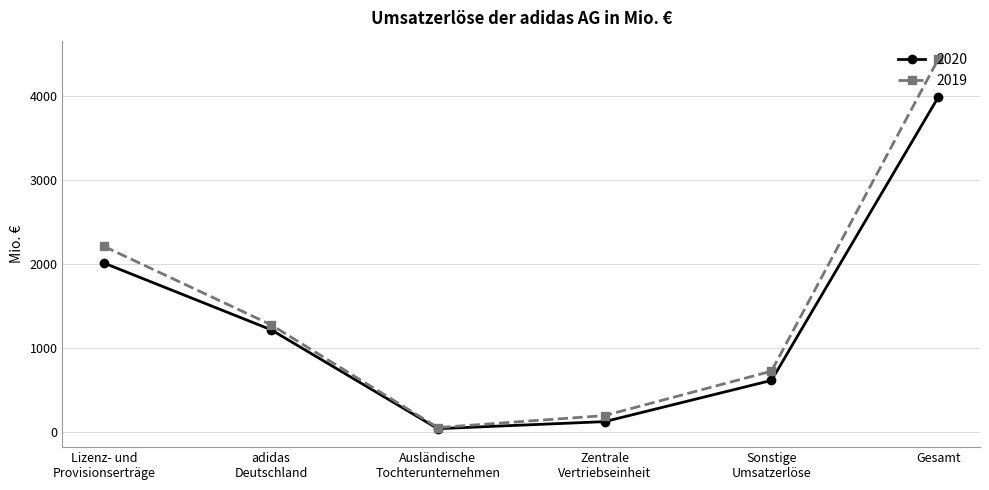

Is this an area chart (filled region under the line)?

No